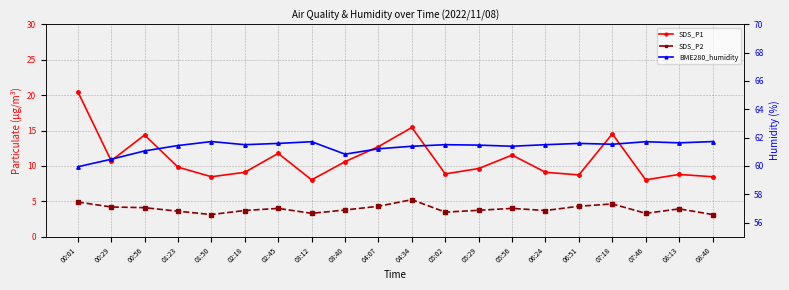

Reading right to left, list all the values displayed in this chart.

SDS_P1: 8.5	8.8	8.0	14.5	8.7	9.1	11.5	9.6	8.9	15.4	12.7	10.6	8.0	11.8	9.1	8.5	9.8	14.4	10.7	20.5
SDS_P2: 3.1	3.9	3.3	4.6	4.3	3.7	4.0	3.7	3.5	5.2	4.3	3.8	3.3	4.0	3.7	3.1	3.6	4.1	4.2	4.9
BME280_humidity: 61.7	61.6	61.7	61.5	61.6	61.5	61.4	61.5	61.5	61.4	61.2	60.8	61.7	61.6	61.5	61.7	61.4	61.1	60.5	59.9